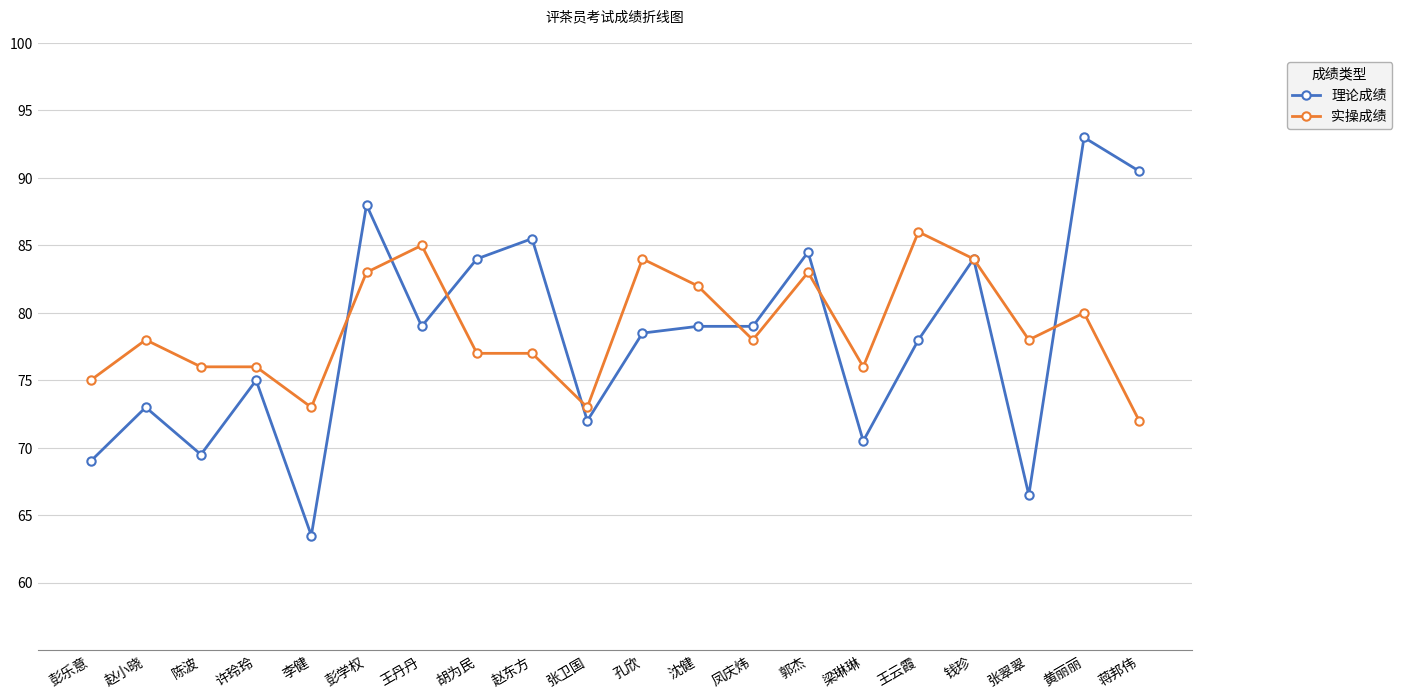

What position from the left is 黄丽丽?

19